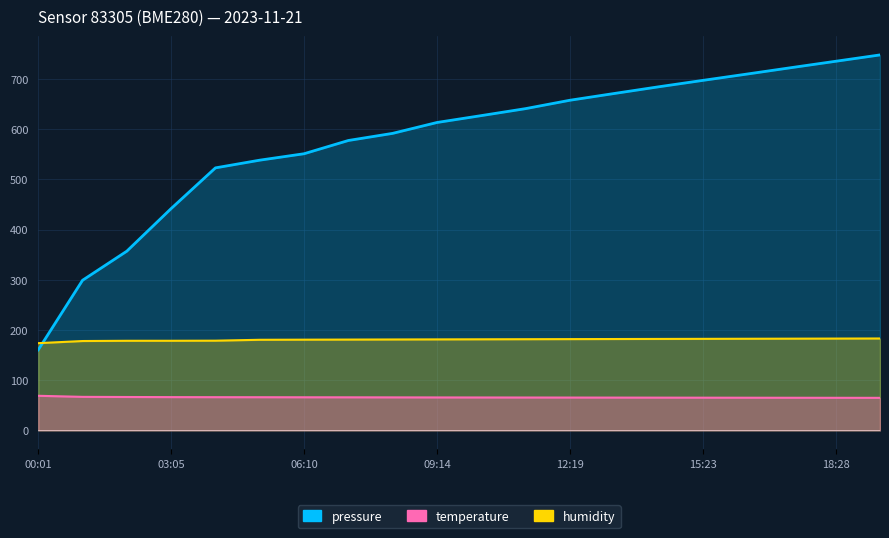

Which series changed the most between 09:14 and 11:17?

pressure